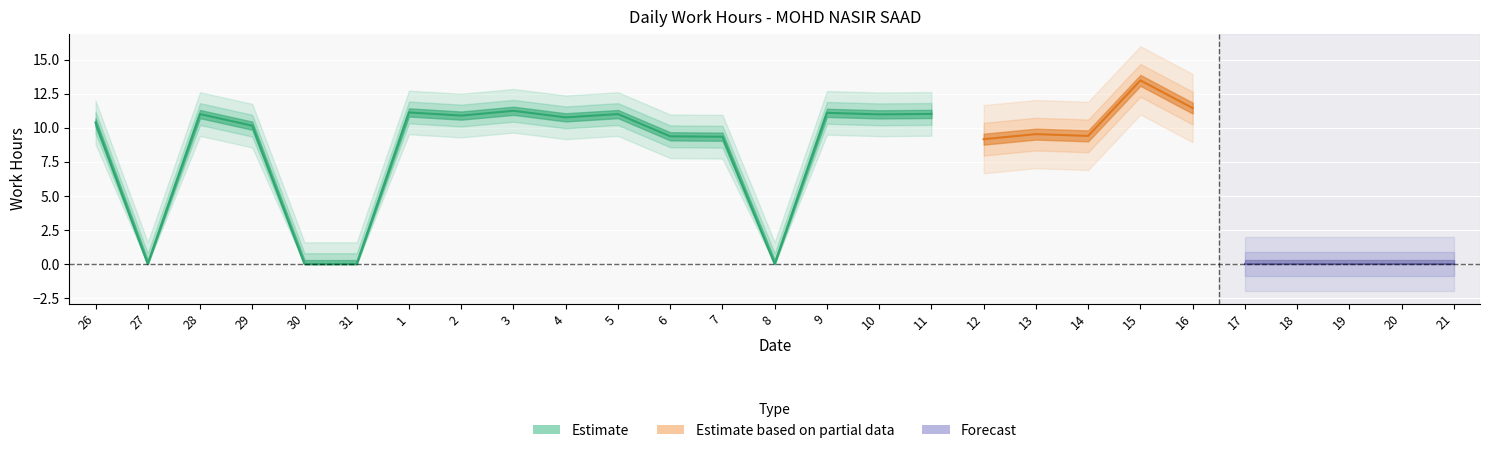

True or false: there are more than 1 points higher than both neighbors.

True